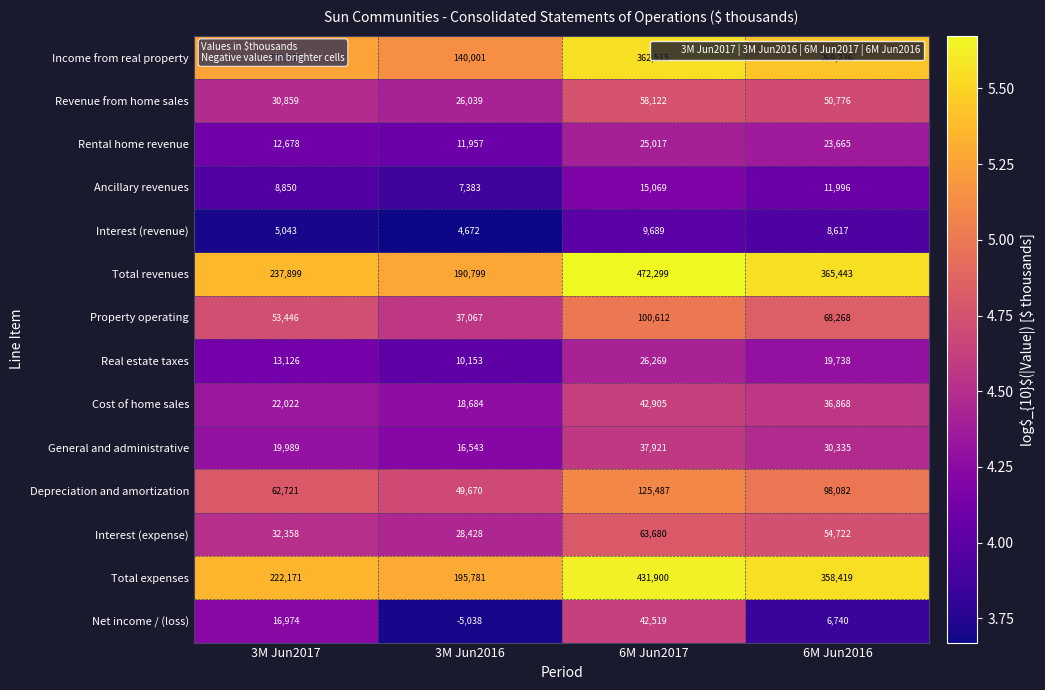

Which series has the largest range (max minus min)?

Total revenues